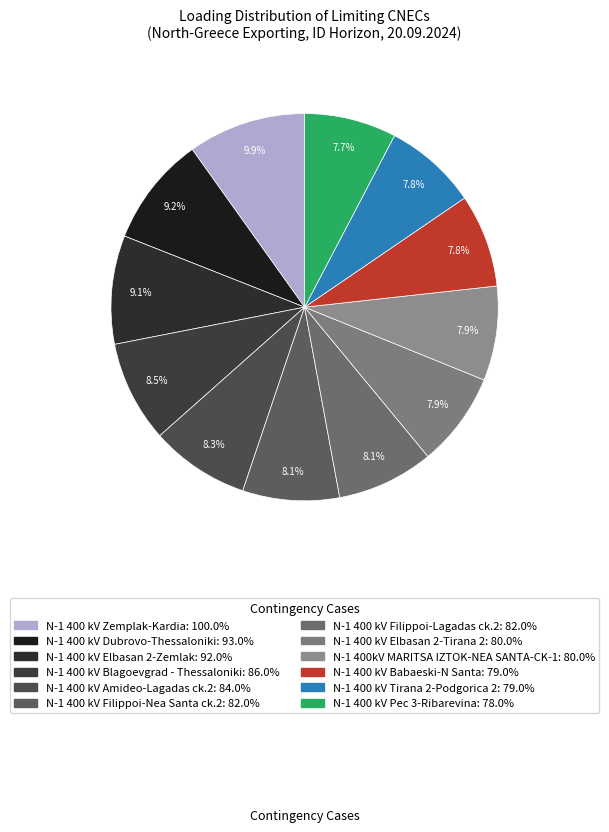

Rank the categories by value from lowest to highest.

N-1 400 kV Pec 3-Ribarevina, N-1 400 kV Babaeski-N Santa, N-1 400 kV Tirana 2-Podgorica 2, N-1 400 kV Elbasan 2-Tirana 2, N-1 400kV MARITSA IZTOK-NEA SANTA-CK-1, N-1 400 kV Filippoi-Nea Santa ck.2, N-1 400 kV Filippoi-Lagadas ck.2, N-1 400 kV Amideo-Lagadas ck.2, N-1 400 kV Blagoevgrad - Thessaloniki, N-1 400 kV Elbasan 2-Zemlak, N-1 400 kV Dubrovo-Thessaloniki, N-1 400 kV Zemplak-Kardia